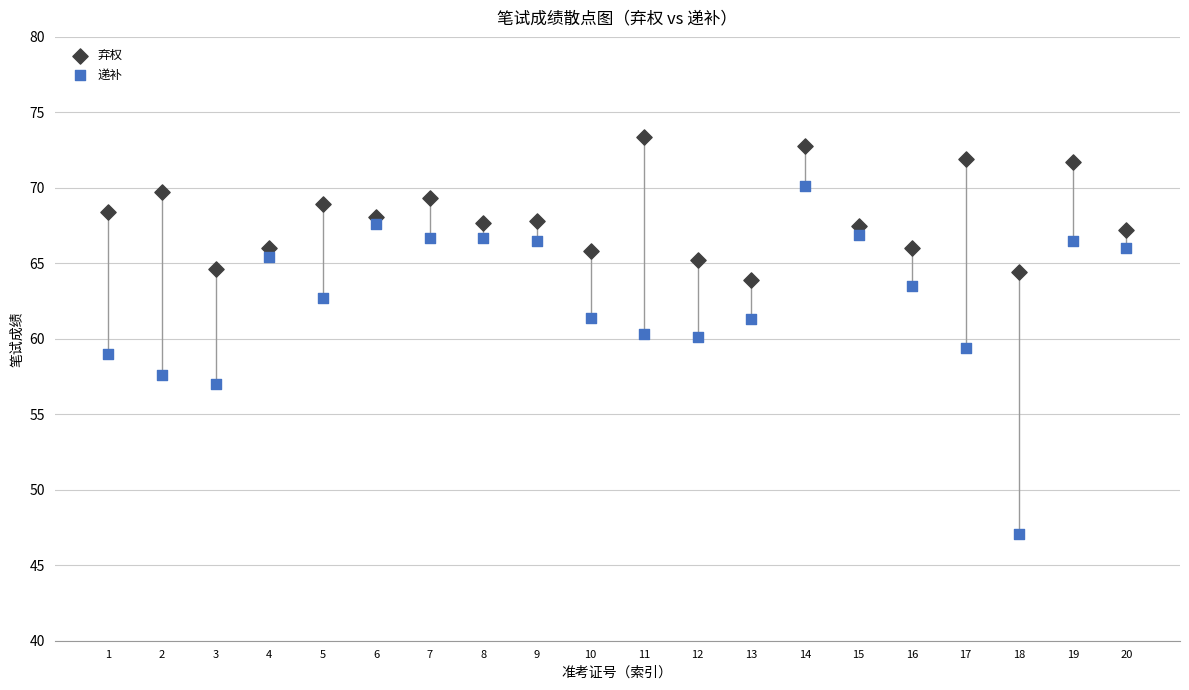

Which series has the widest spread of Y values?

递补